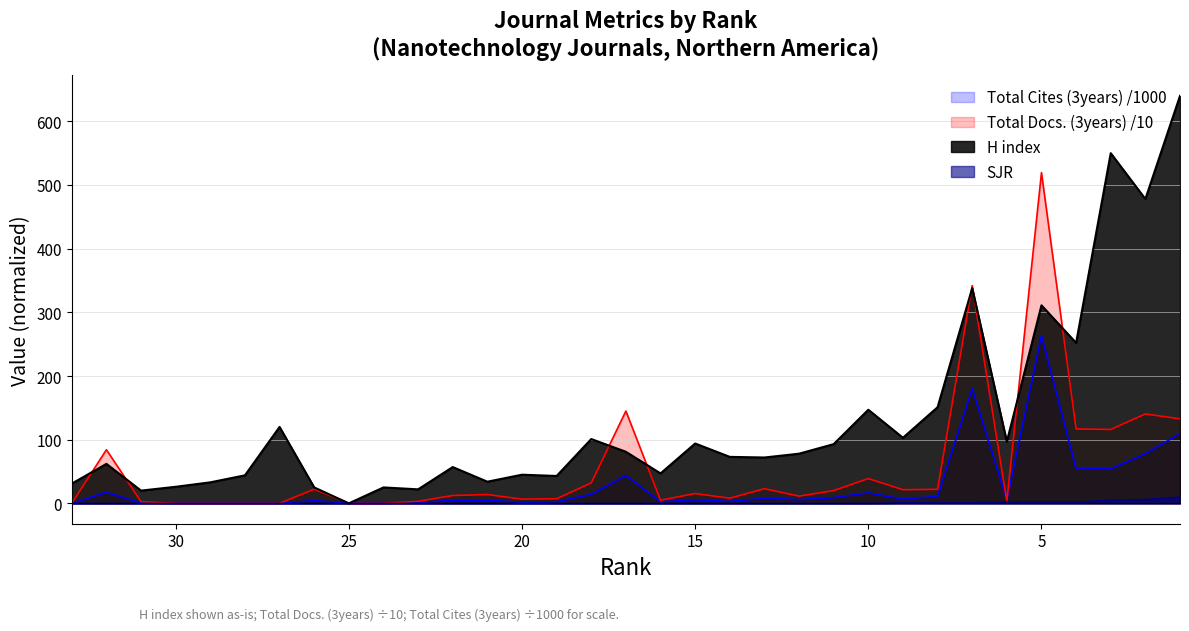

What is the difference between the Total Docs. (3years) values at 32 and 21?

70.4